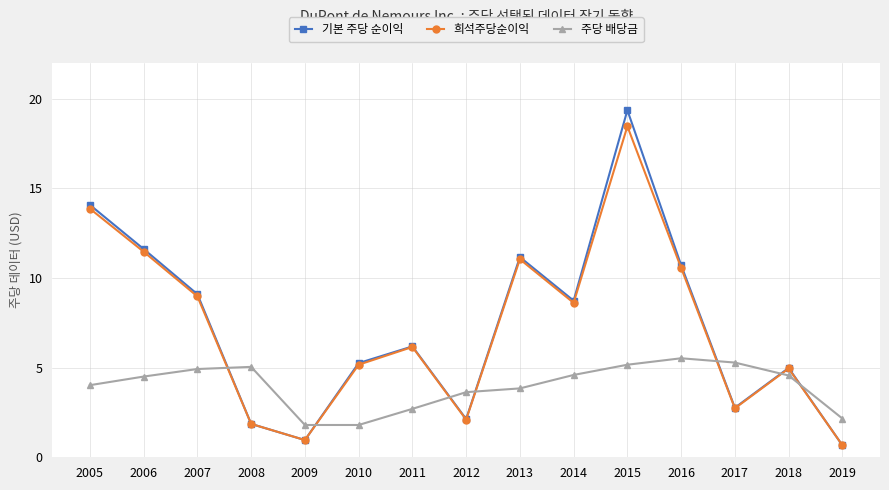

How many times do 기본 주당 순이익 and 주당 배당금 cross each other?

7